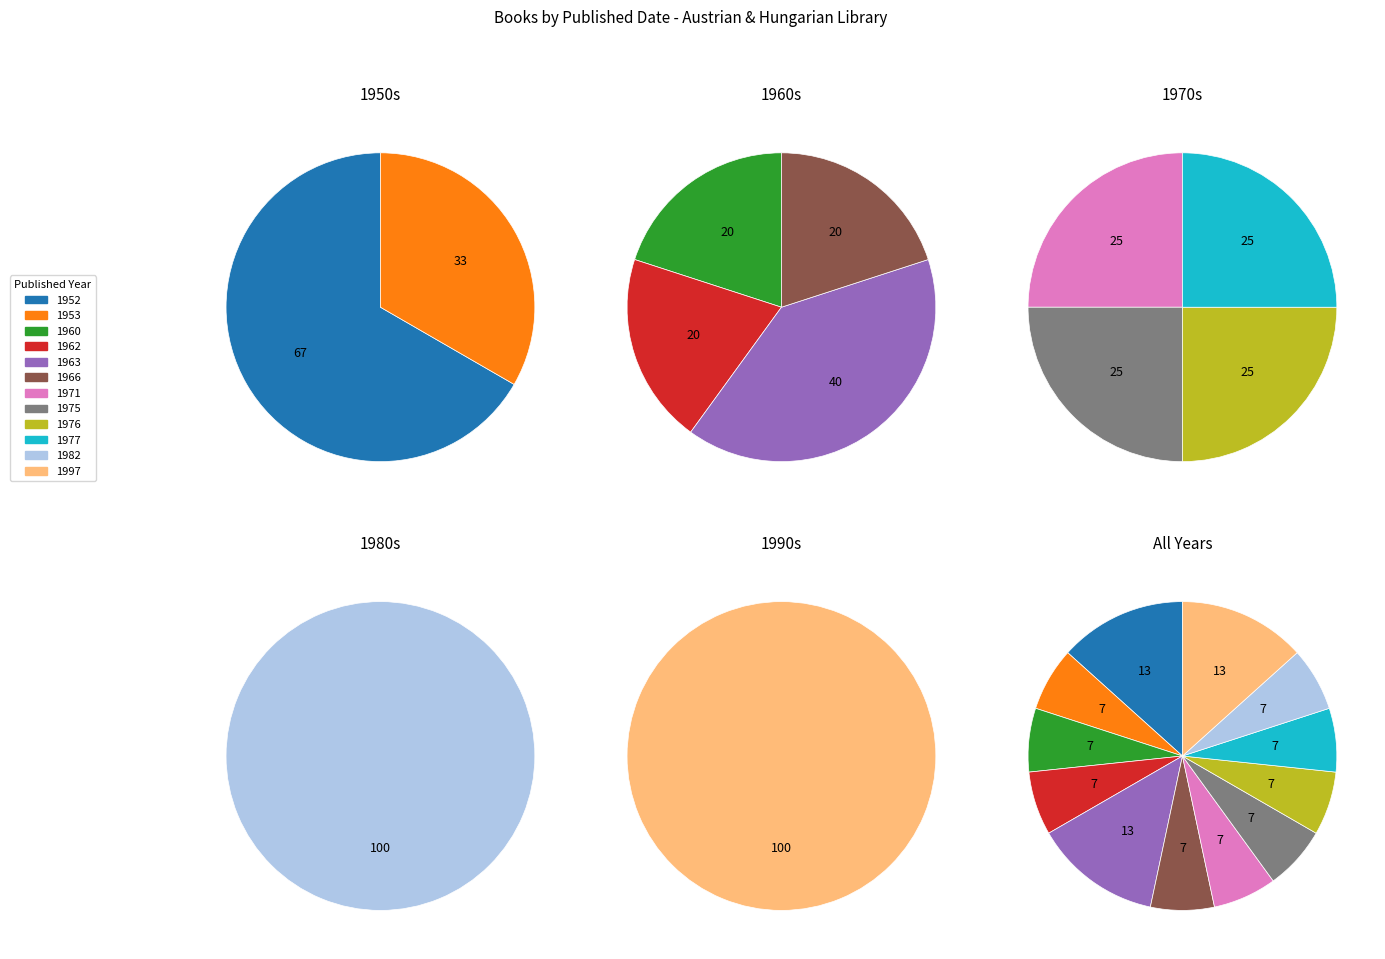

Approximately how many times larger is the value at 1971 compared to 1982?

1.0